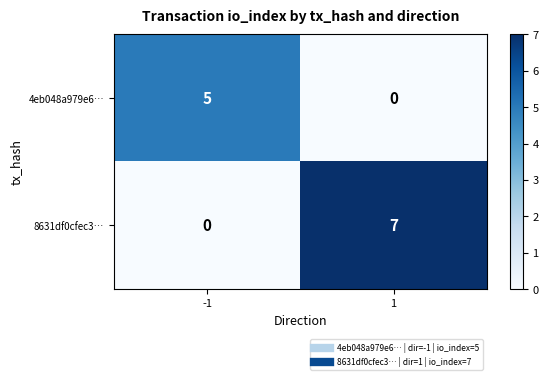

What is the average value of the 8631df0cfec3… series?

4